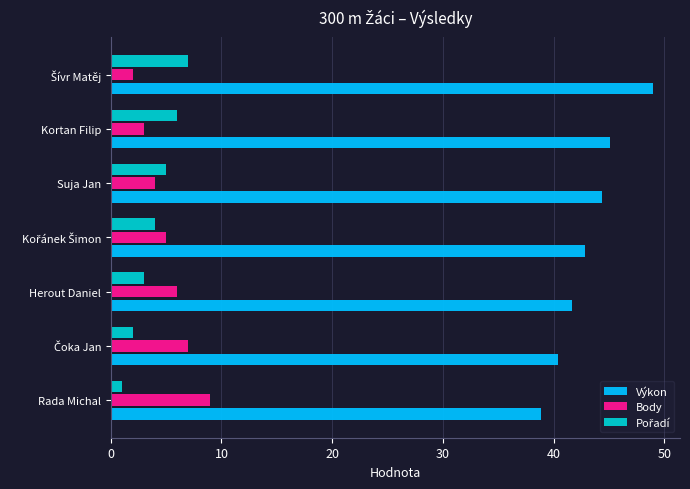

At how many categories does at least one series exceed 15?

7